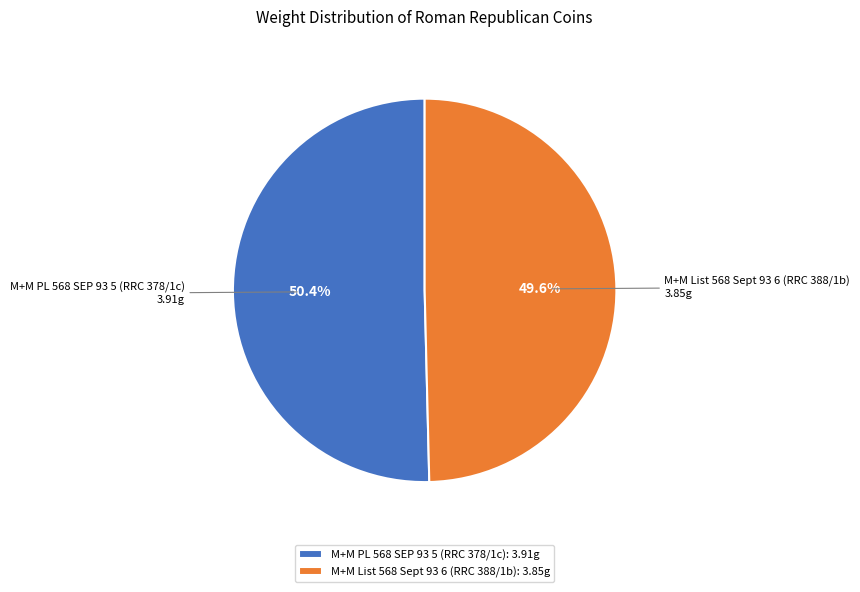

Count the number of slices in the pie.

2